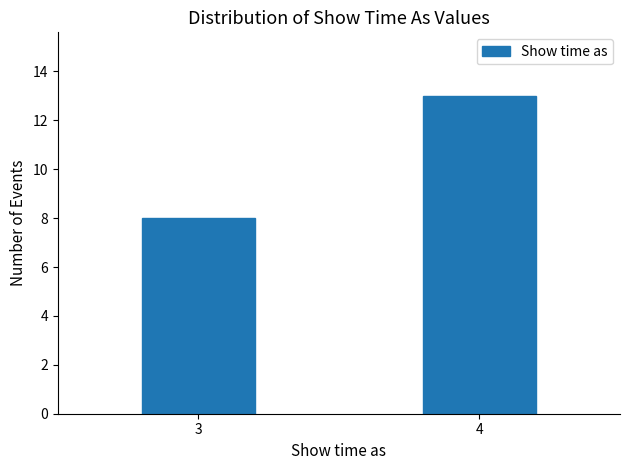

Reading left to right, what are all the values shown in this chart?

8	13